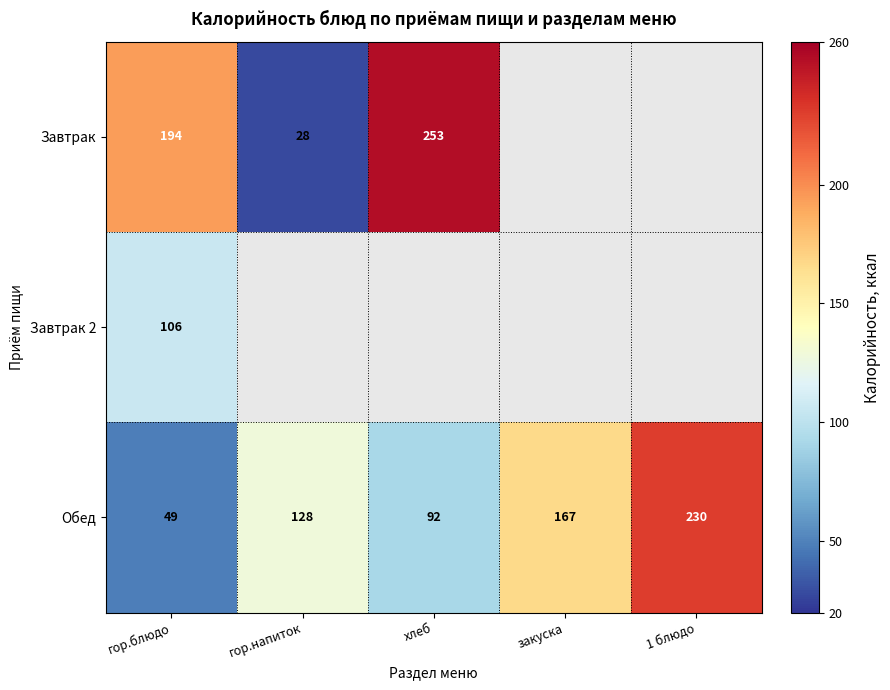

What is the difference between the second highest and minimum values in the Обед series?

118